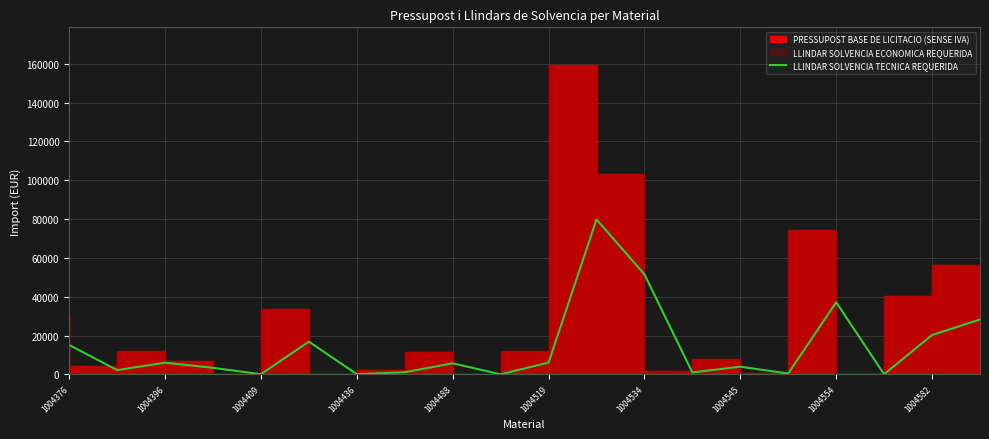

How many points are higher than both their immediate neighbors (excluding endpoints)?

6